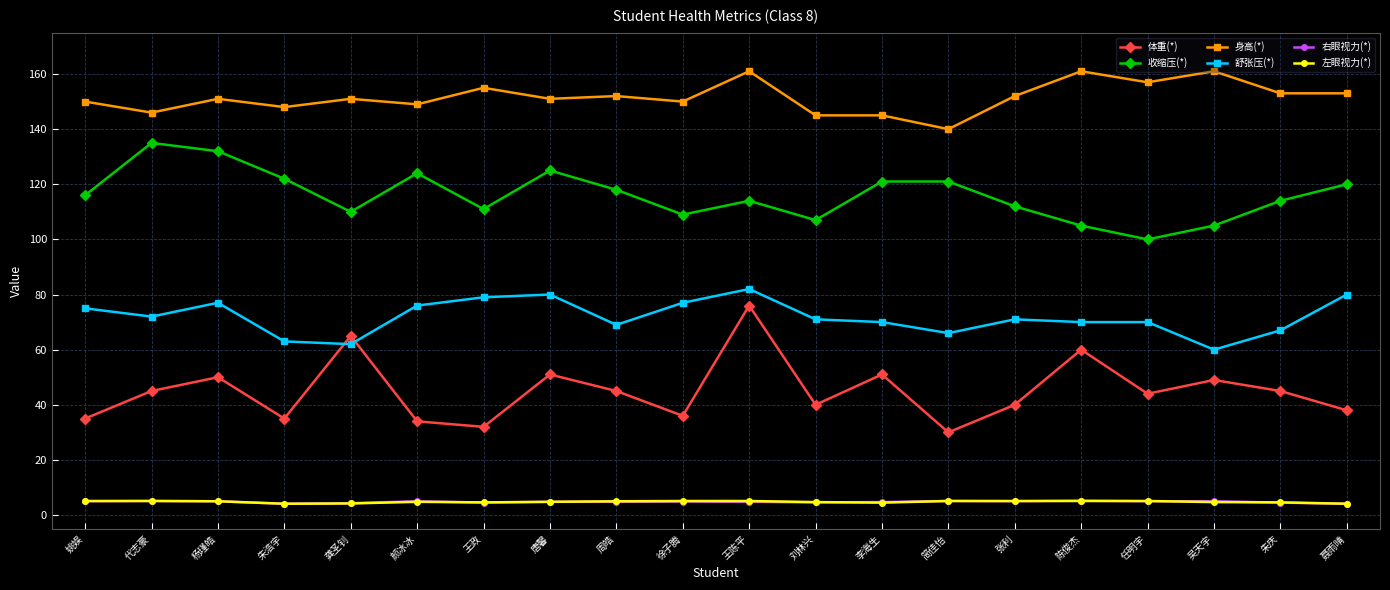

What is the minimum value for 左眼视力(*)?

4.1